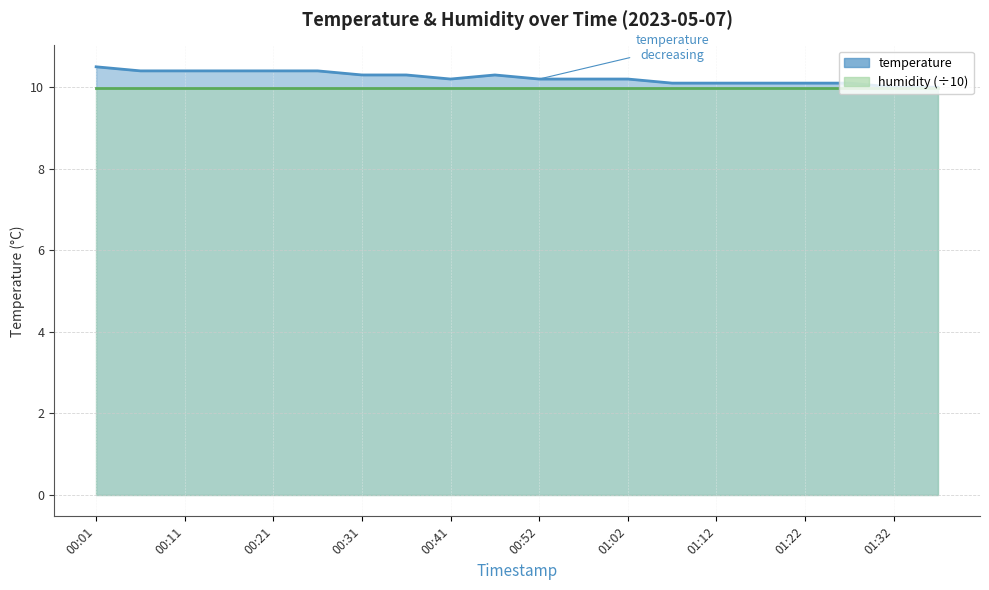

The chart shows a value of 17.0 at 00:36. True or false?

False